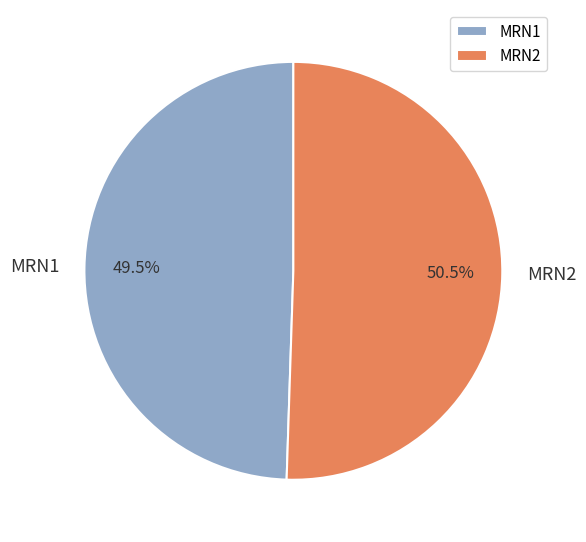

Does MRN2 account for over 50% of the chart?

Yes